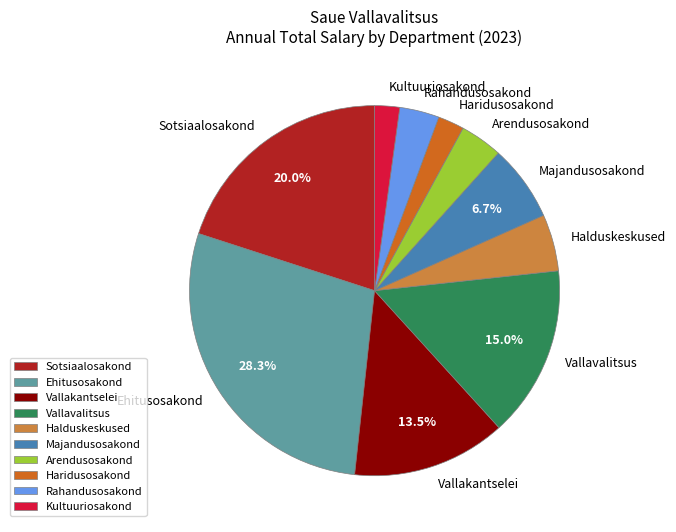

What is the ratio of the value at Kultuuriosakond to the value at Vallakantselei?

0.2